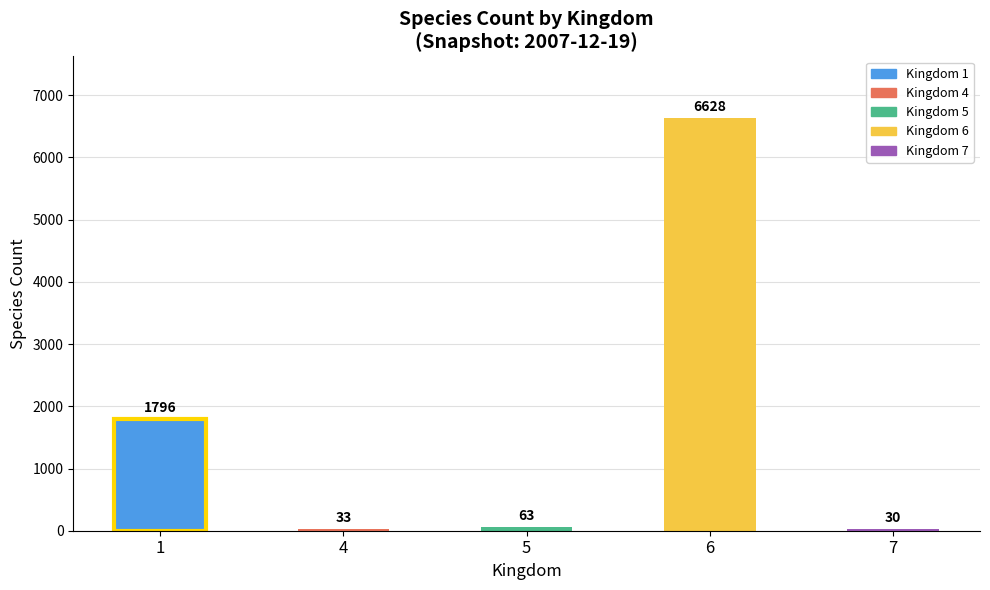

Where does the data first go above 63?

1